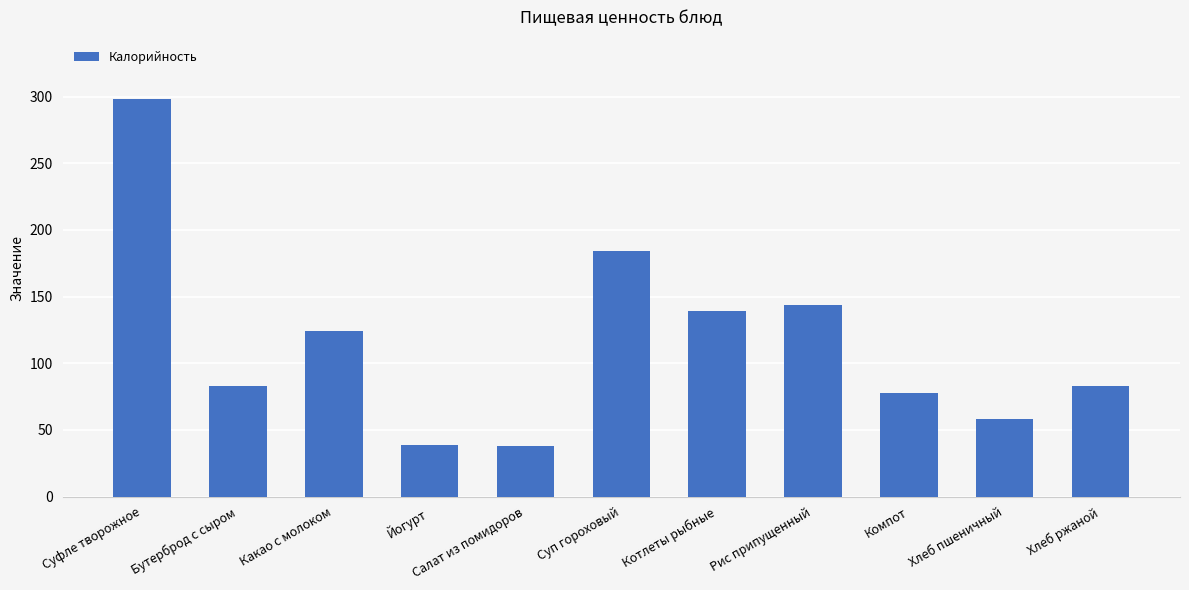

What is the average value?

115